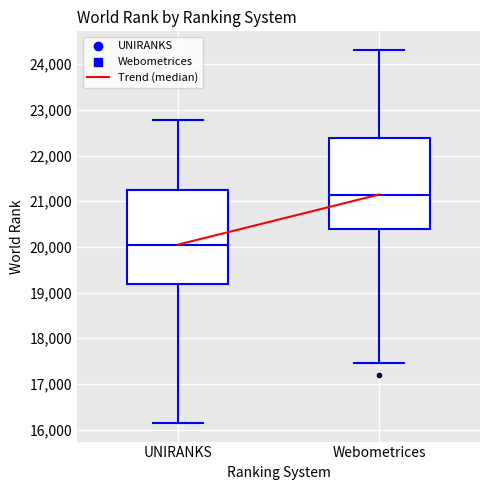

Where does the upper whisker of the box for UNIRANKS end on the y-axis? The values are not printed on the chart, so give them approximately, as read against the axis.

22800